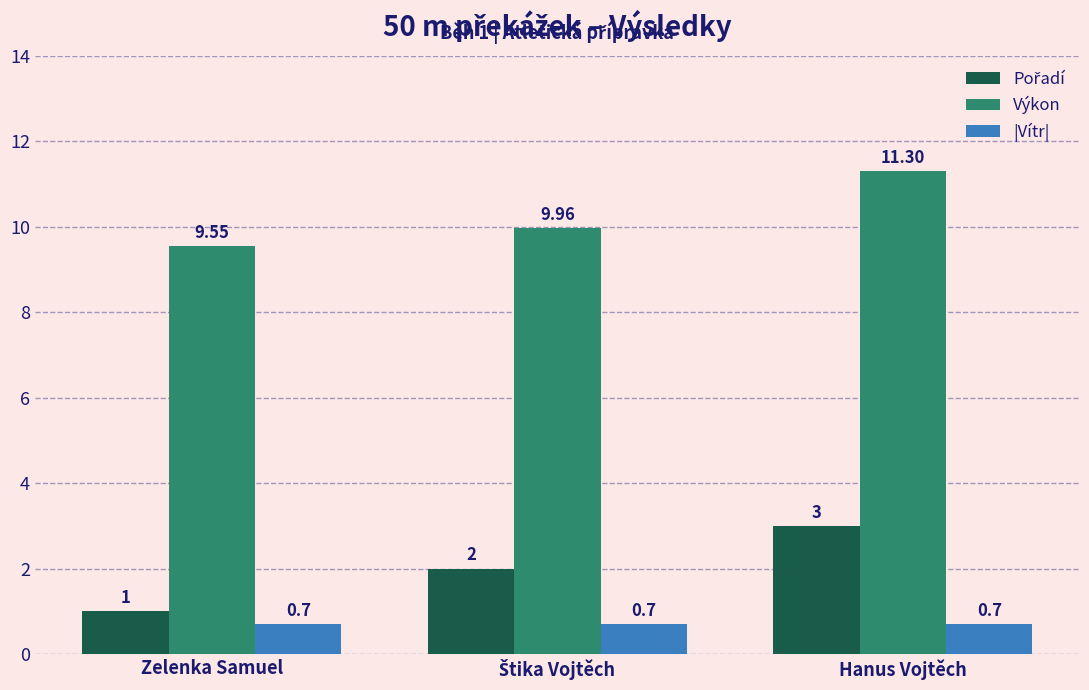

What is the average value of the Výkon series?

10.3